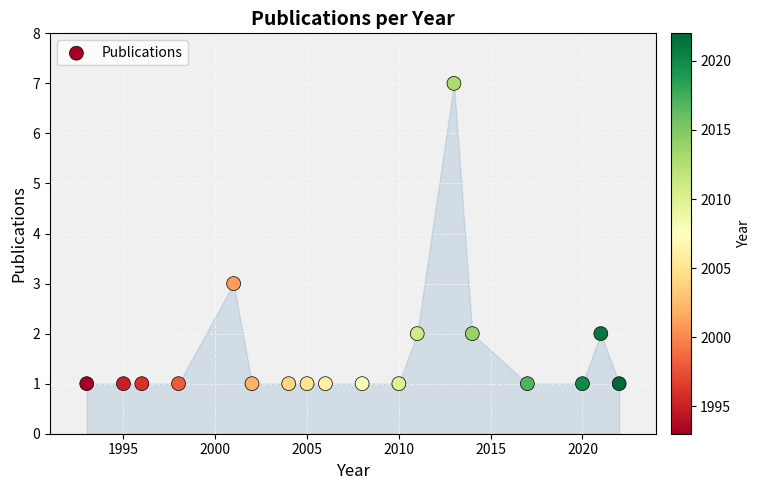

What Y value in the scatter plot is closest to 4?

3